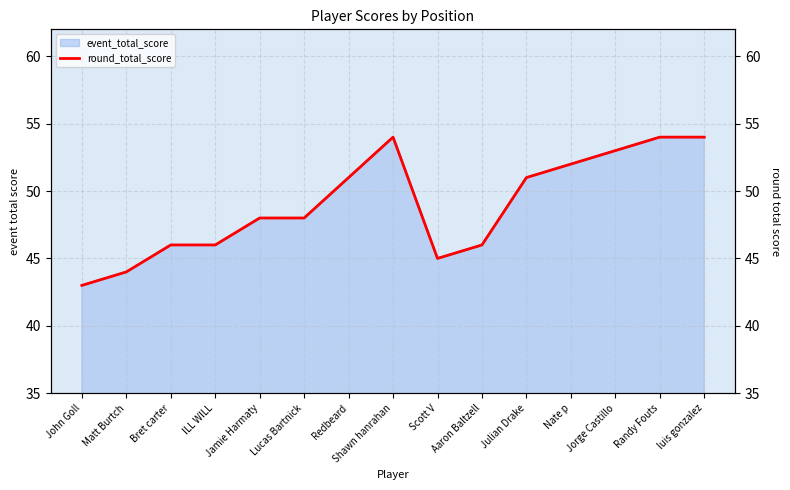

What is the difference between the maximum and minimum values?

11